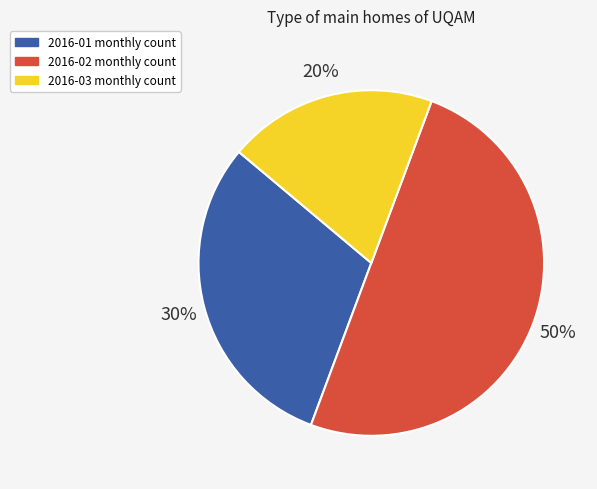

To the nearest percent, what is the average slice percentage?

33%